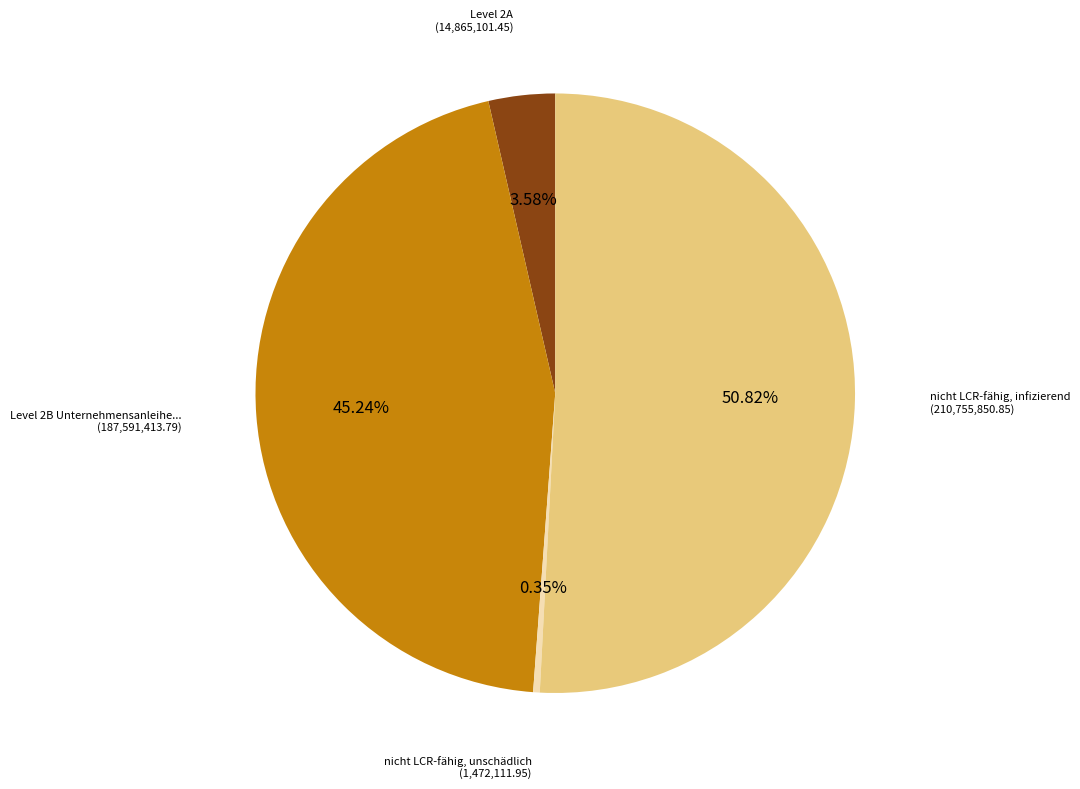

Does any single category account for the majority?

Yes